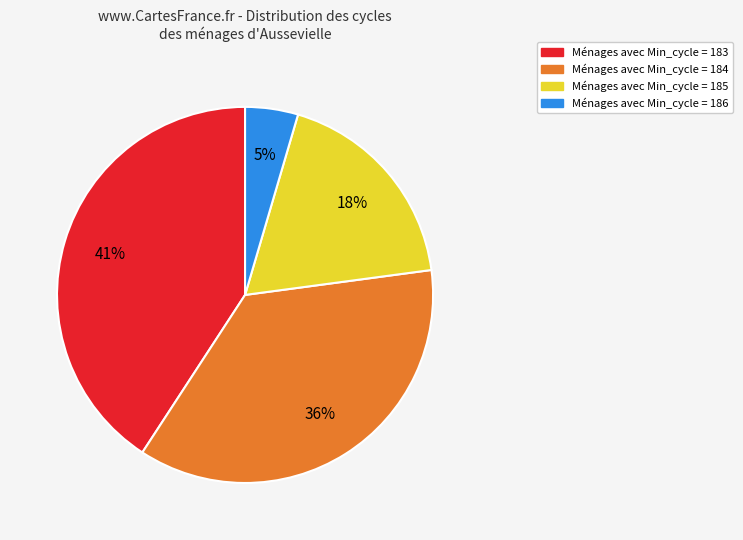

Is there a majority slice in this chart?

No